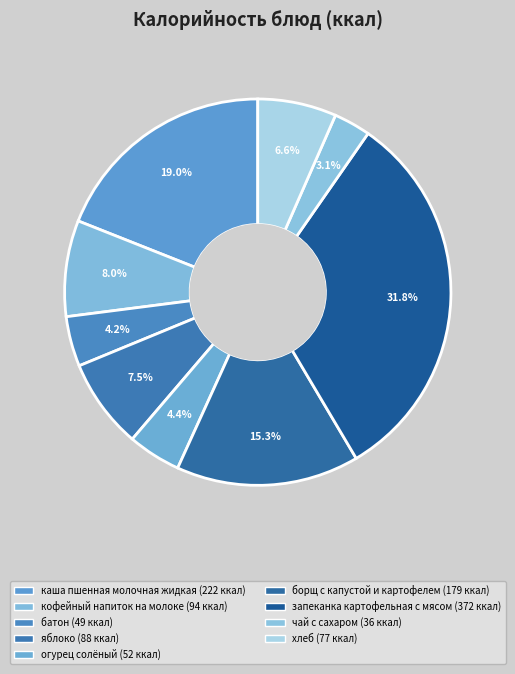

Is хлеб the majority of the pie?

No